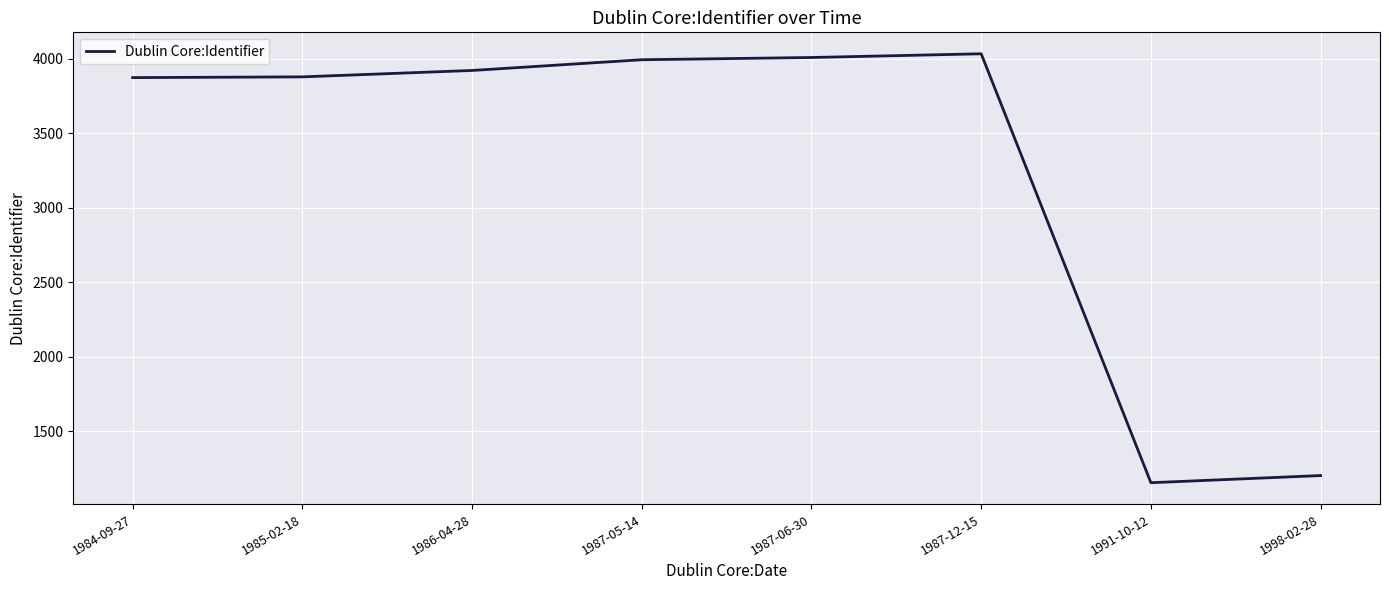

Approximately how many times larger is the value at 1984-09-27 compared to 1998-02-28?

3.2